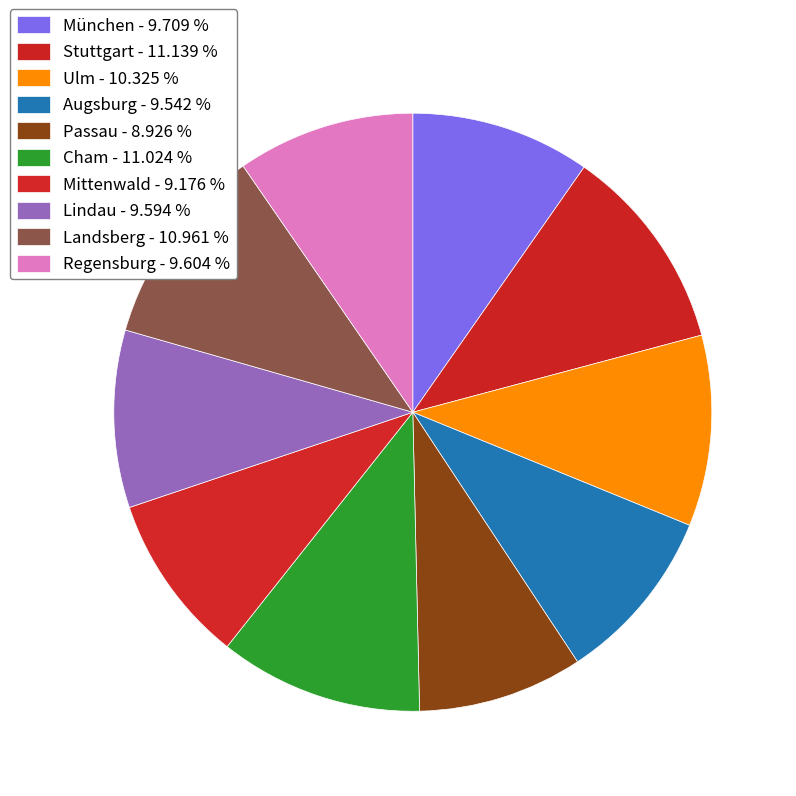

How many slices are in this pie chart?

10